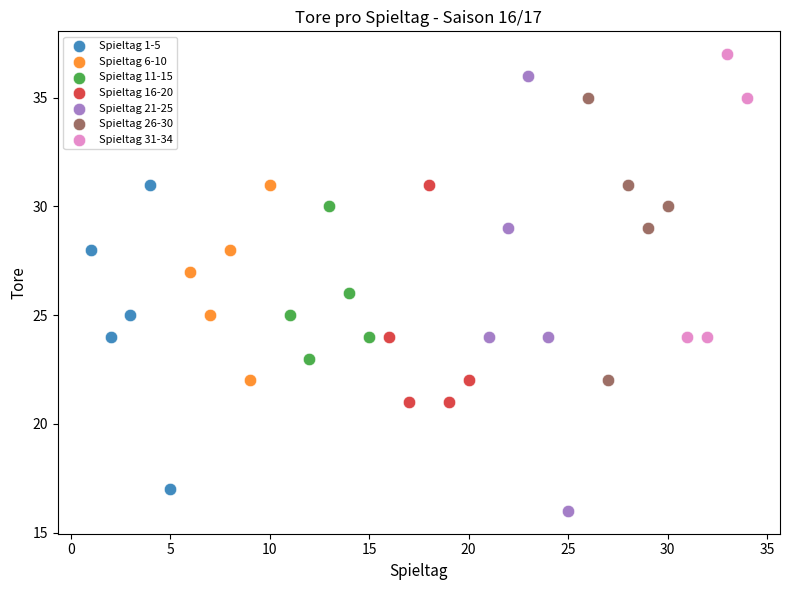

Which series contains the lowest Y value?

Spieltag 21-25